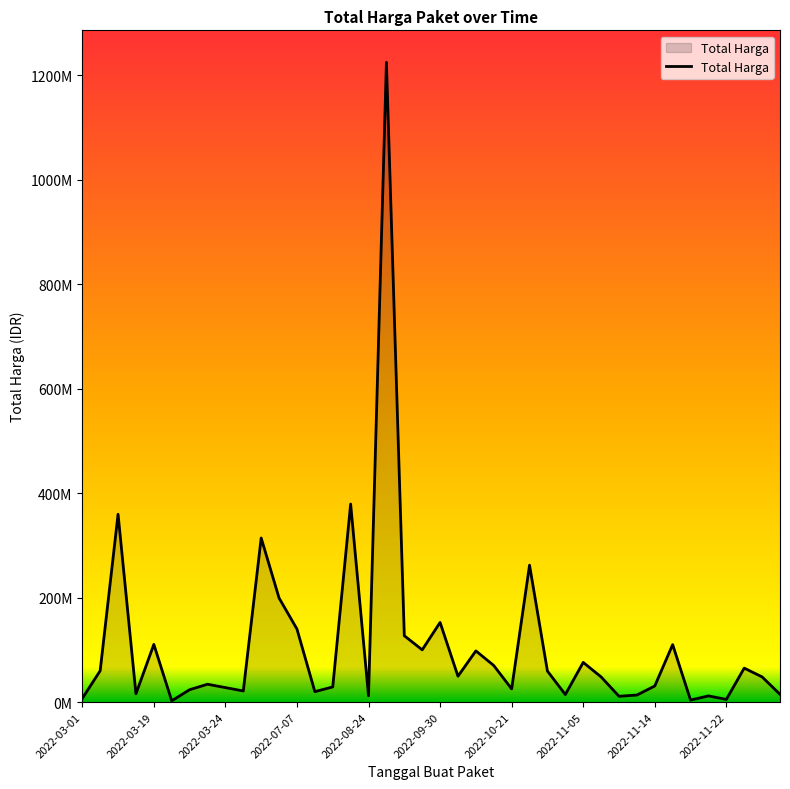

Does the chart have visible grid lines?

No